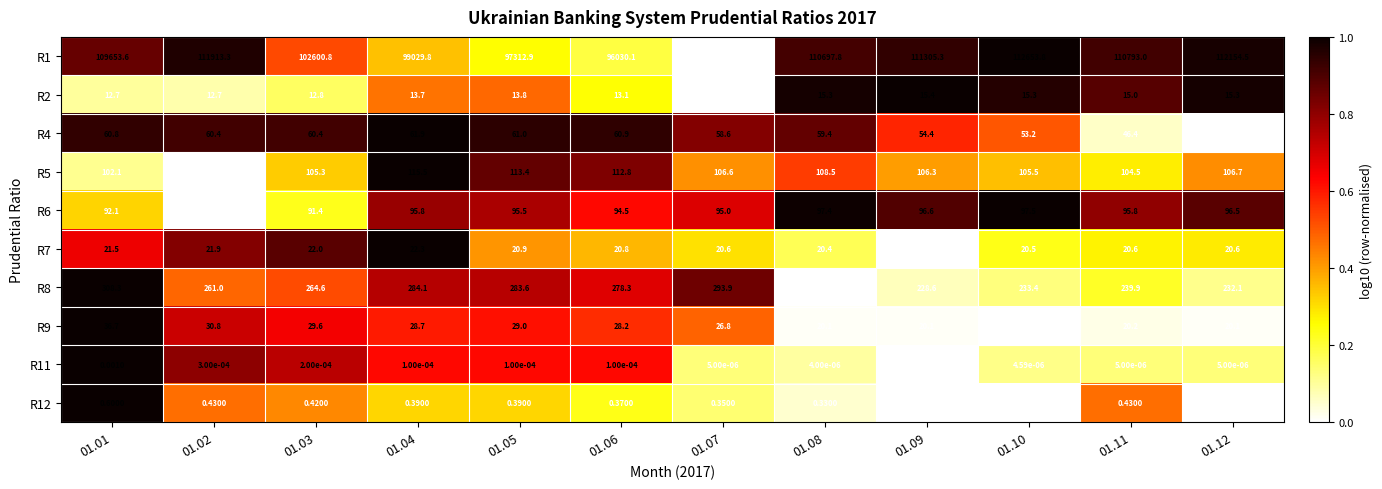

Is the value of R6 at 01.08 greater than the value of R4 at 01.09?

Yes